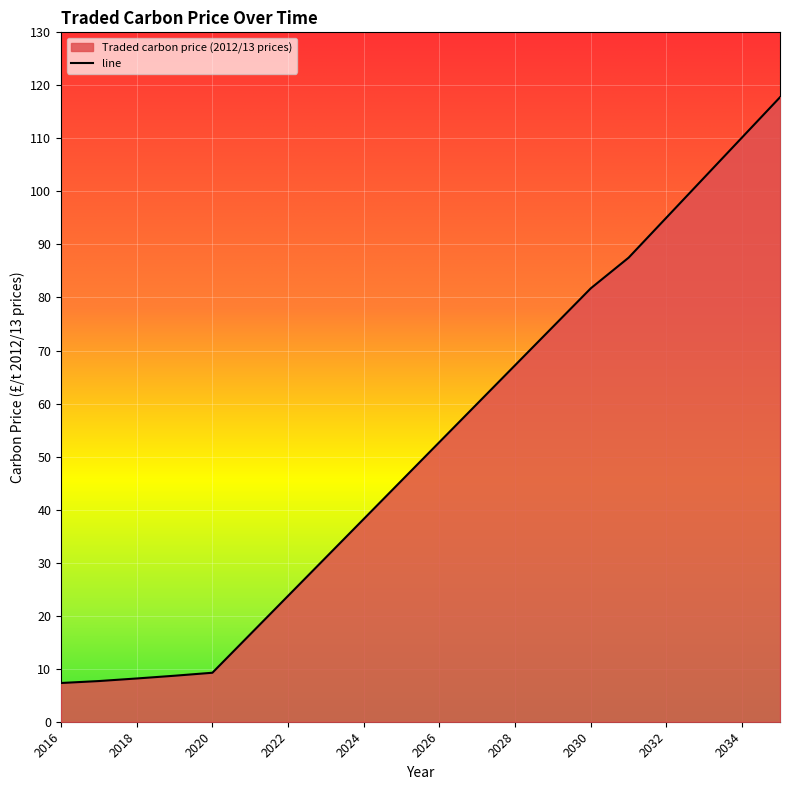

What is the difference between the values at 2026 and 2032?

42.3